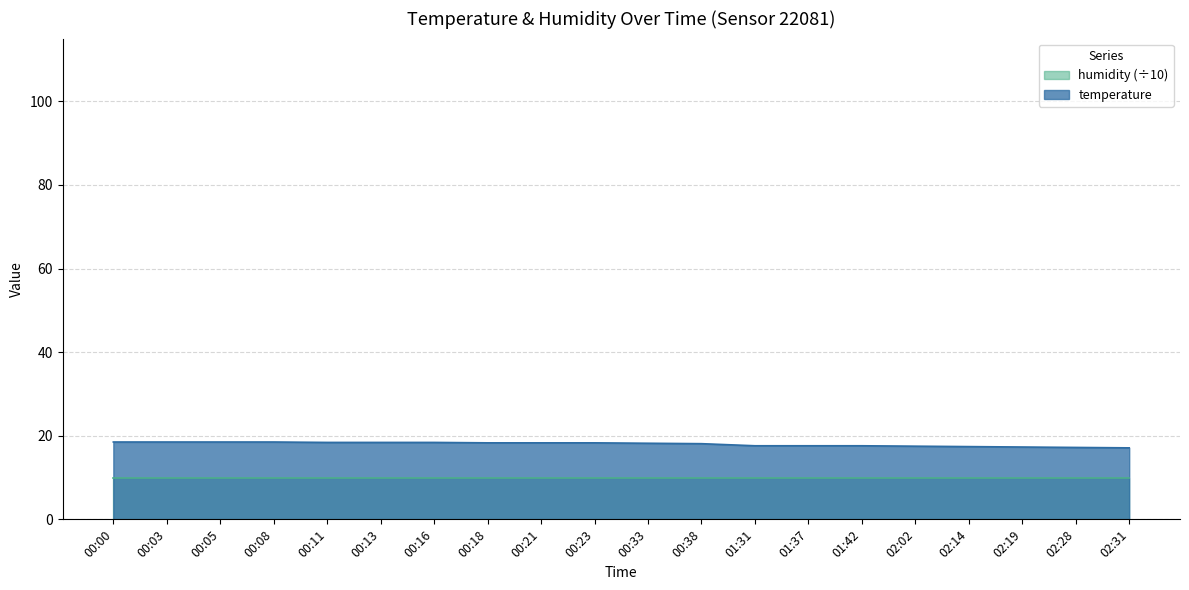

What is the sum of the values at 00:18 and 00:23?

36.6